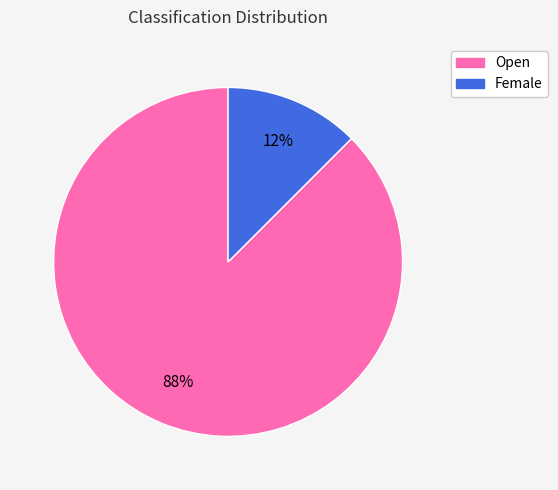

To the nearest percent, what is the combined percentage of Female and Open?

100%